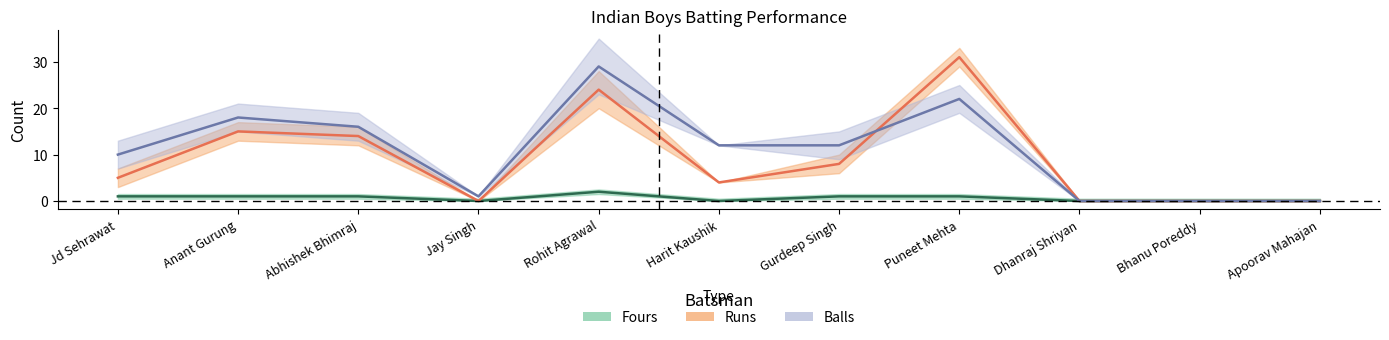

Where does the Balls series first go above 12?

Anant Gurung